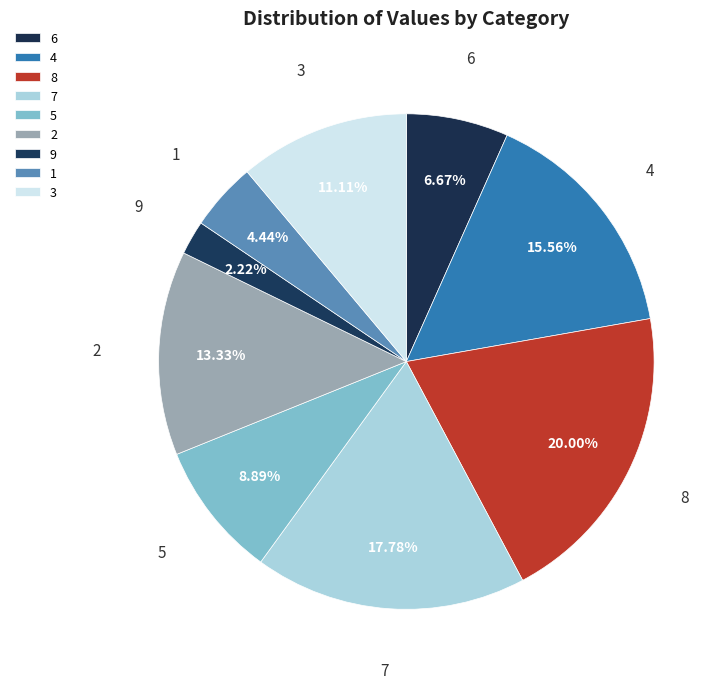

How many slices are in this pie chart?

9